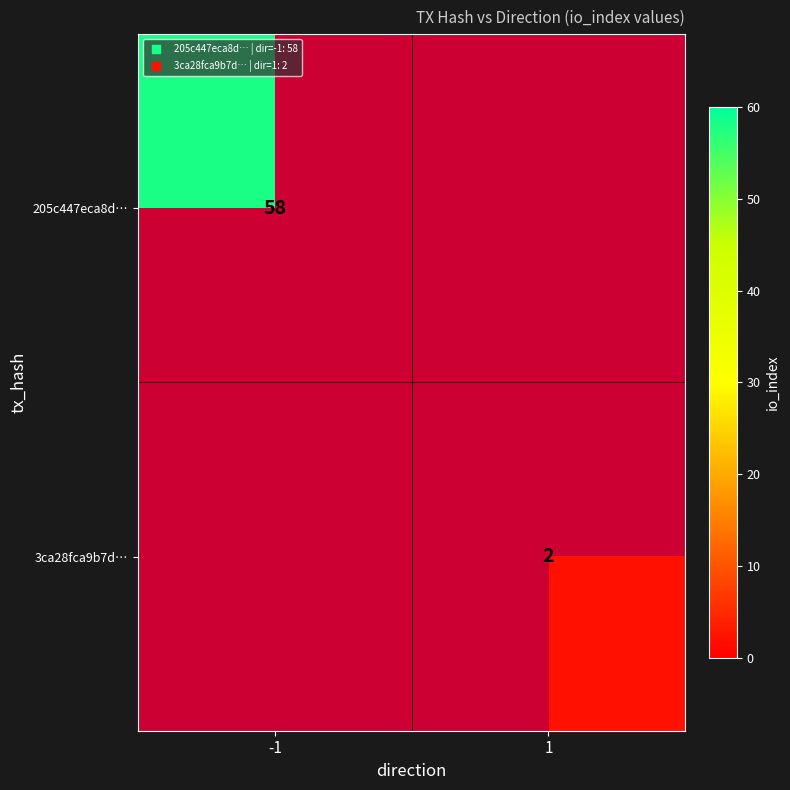

The value of 205c447eca8d… at -1 is 58. True or false?

True